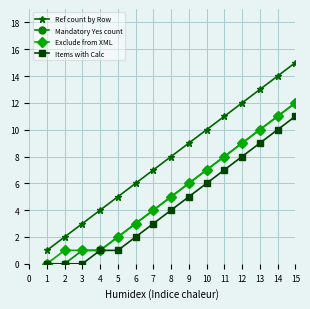

True or false: Mandatory Yes count has a value of 2 at 5.

True